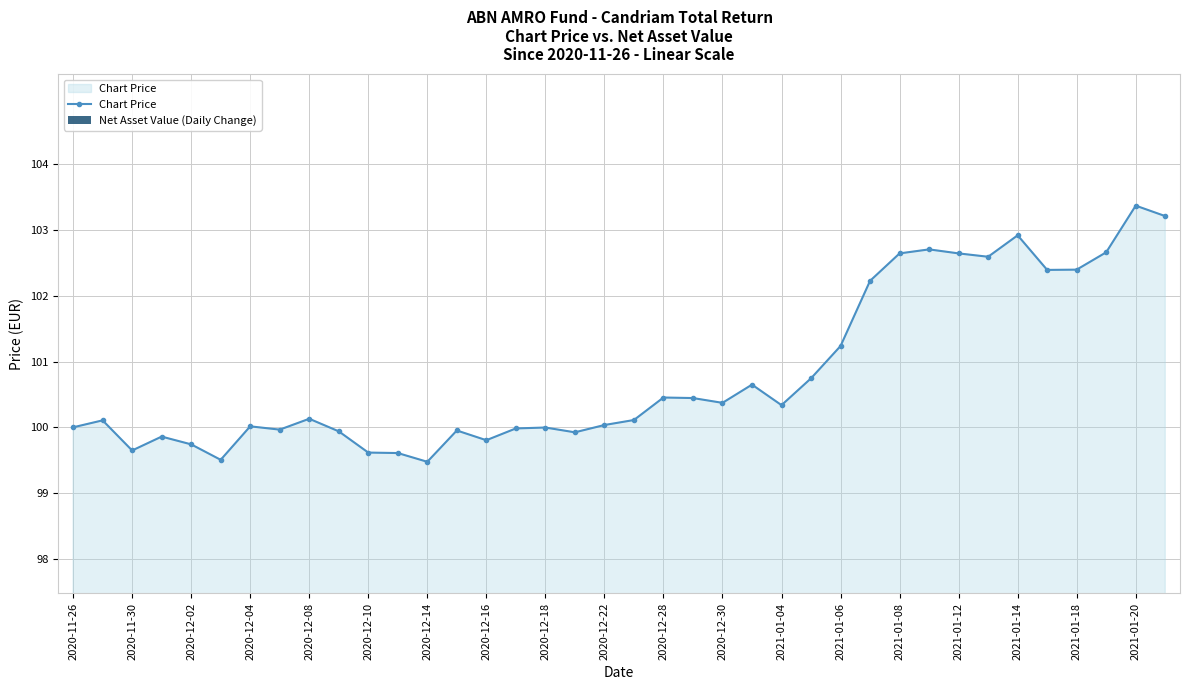

What is the minimum value for Chart Price?

99.5